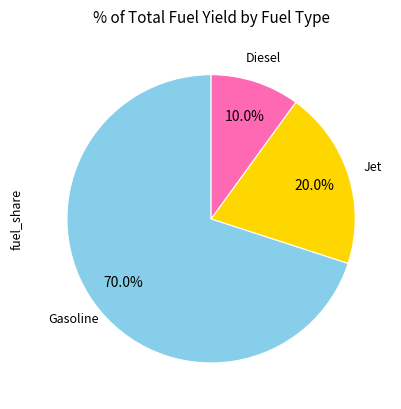

Is there a majority slice in this chart?

Yes